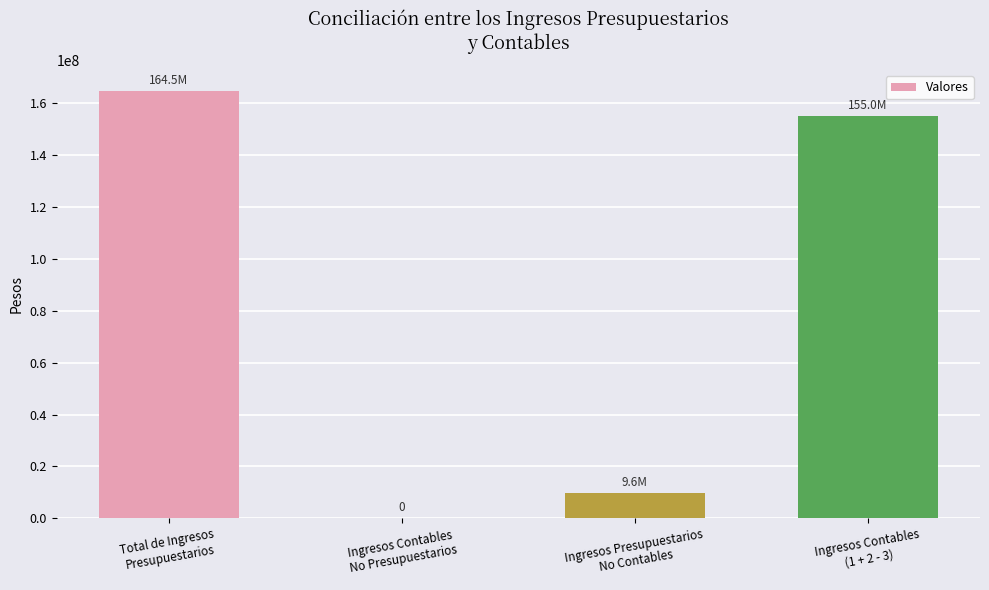

What is the greatest value displayed?

164546676.6